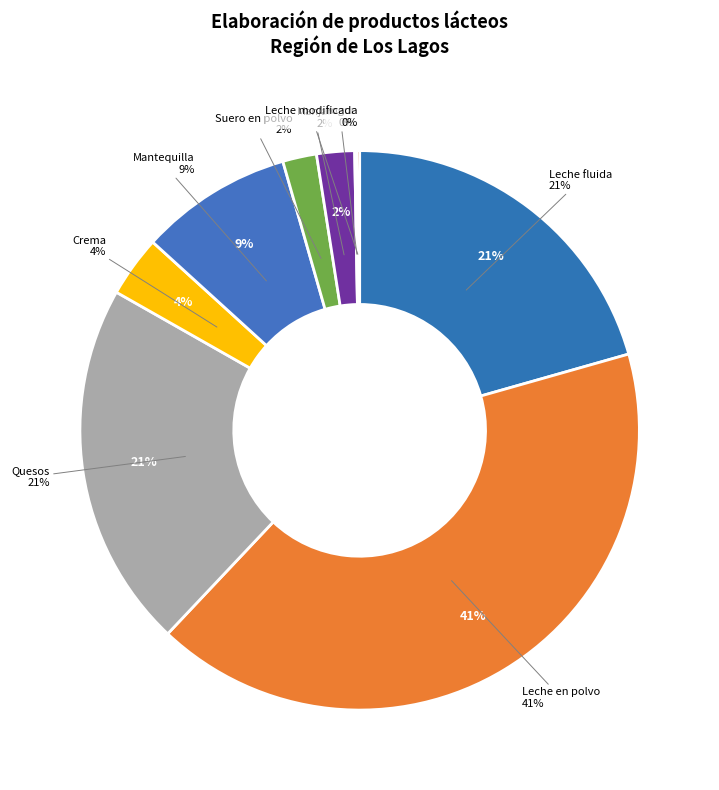

What is the largest slice in the pie chart?

Leche en polvo